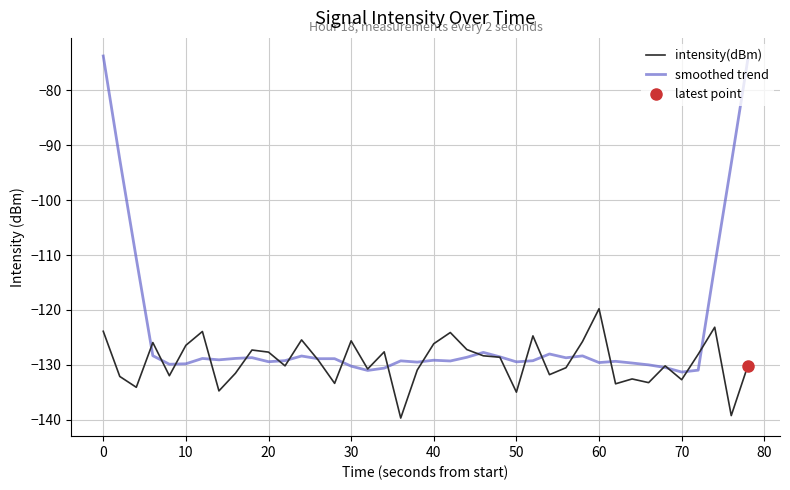

Rank the series by their maximum value, from lowest to highest.

intensity(dBm), smoothed trend